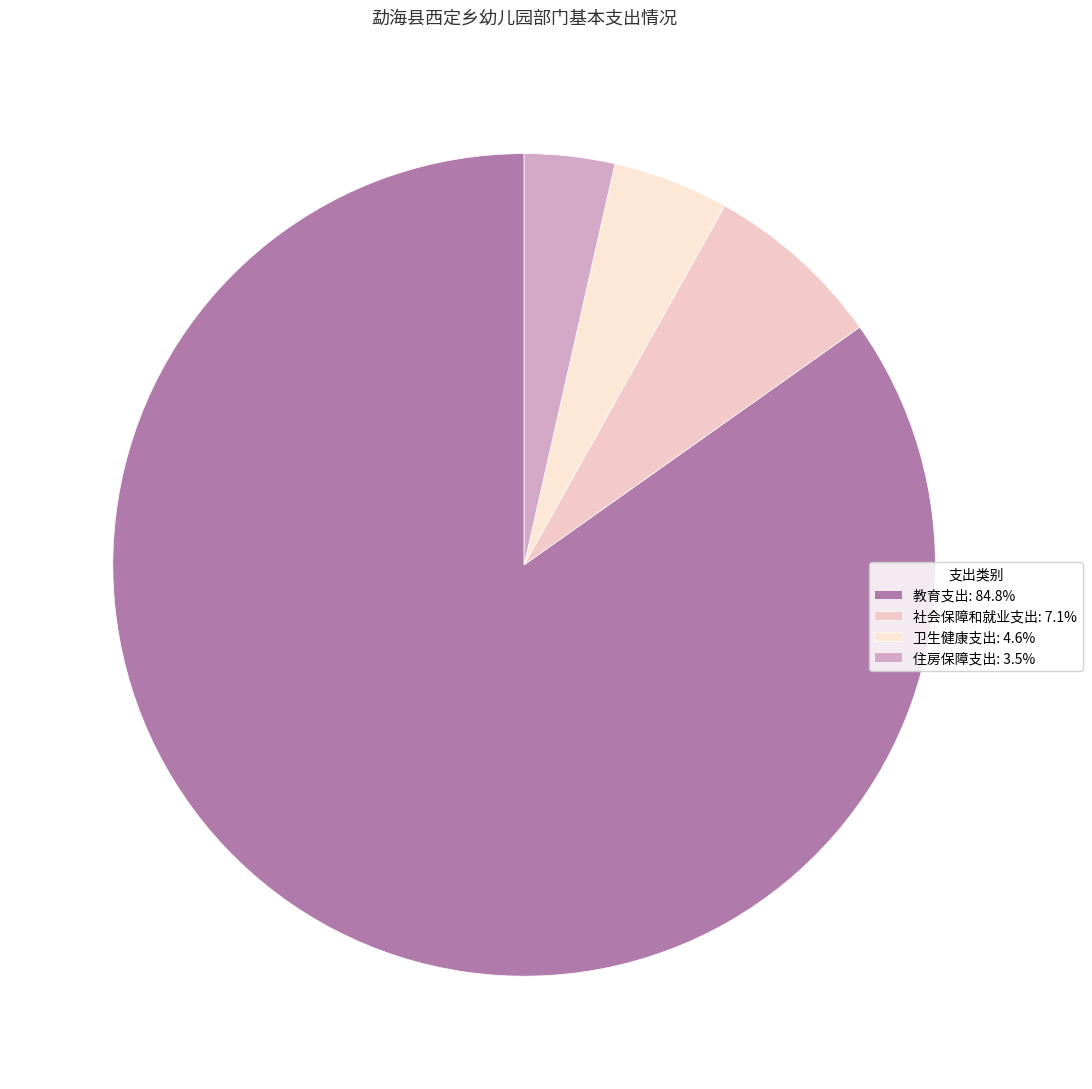

How many segments does this pie chart have?

4